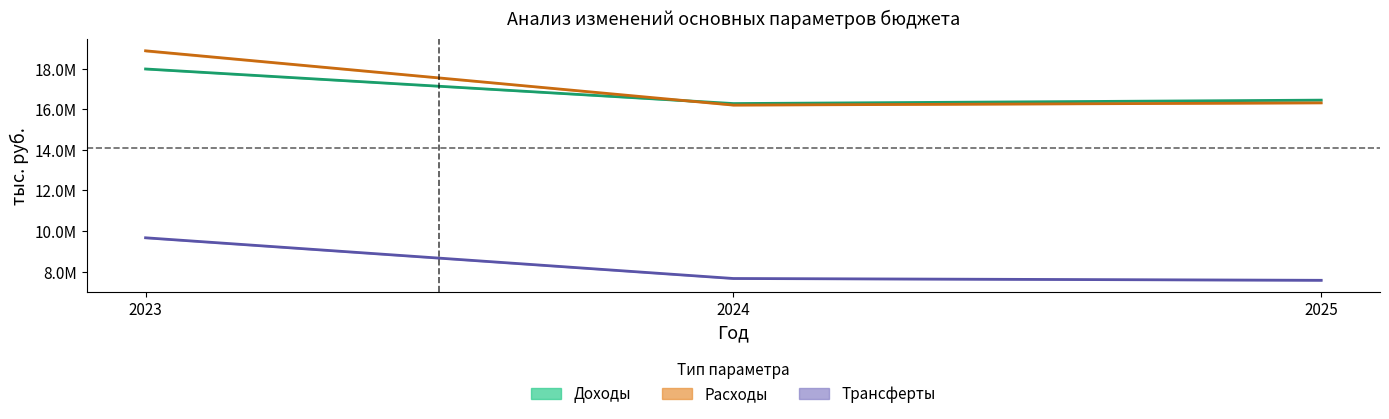

What is the approximate value of Трансферты (центр) at 2025?

7574559.0